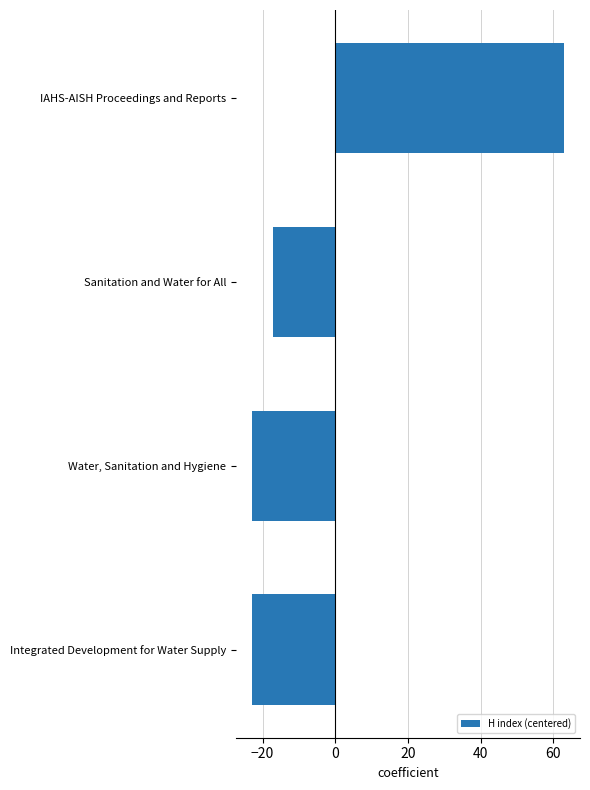

What is the difference between the maximum and minimum values?

86